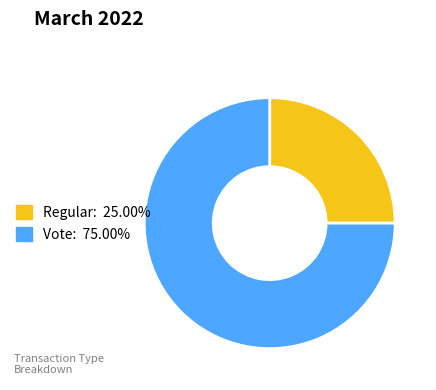

Approximately how many times larger is the value at Regular compared to Vote?

0.3